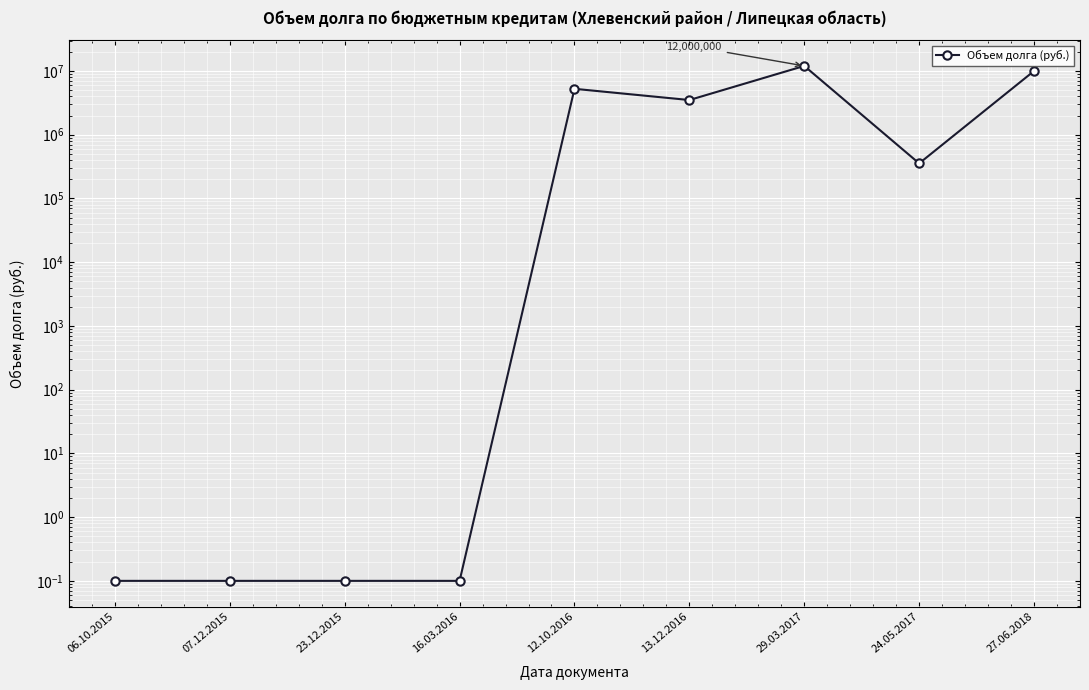

What is the sum of the values at 24.05.2017 and 27.06.2018?

10354900.0